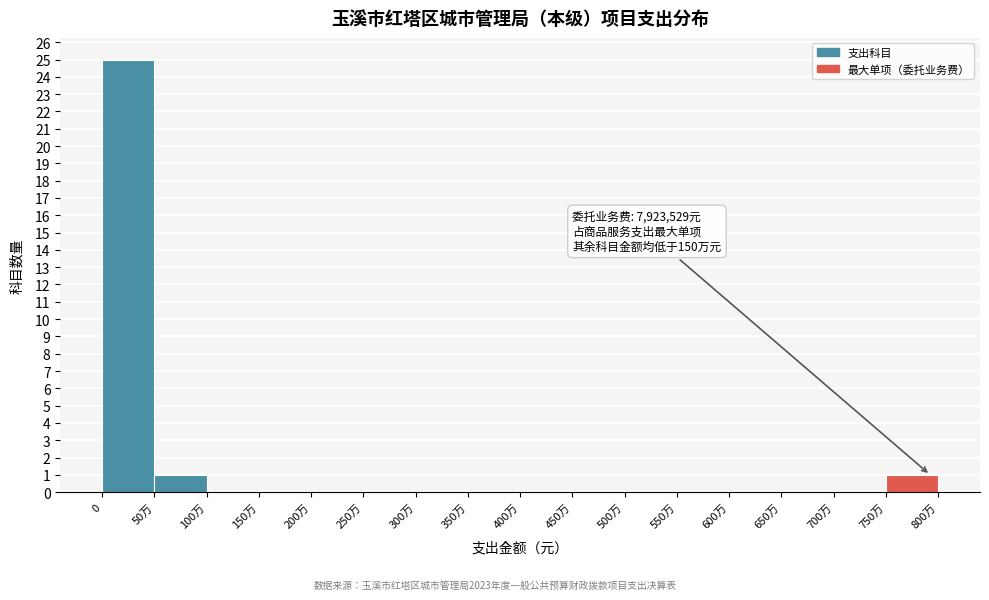

Reading right to left, what are all the values shown in this chart?

750万=1	700万=0	650万=0	600万=0	550万=0	500万=0	450万=0	400万=0	350万=0	300万=0	250万=0	200万=0	150万=0	100万=0	50万=1	0=25